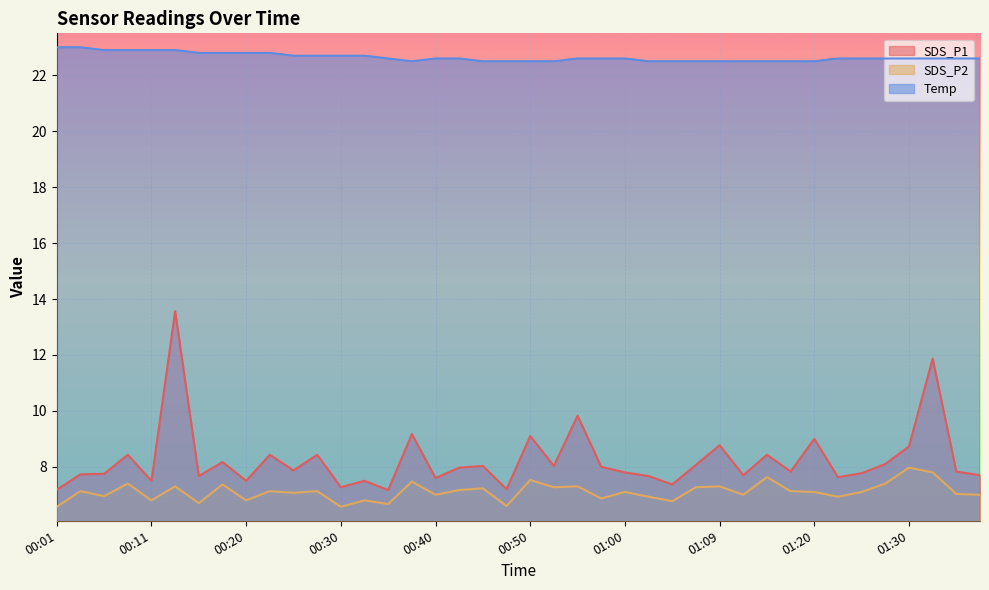

What position from the right is 00:01?

40